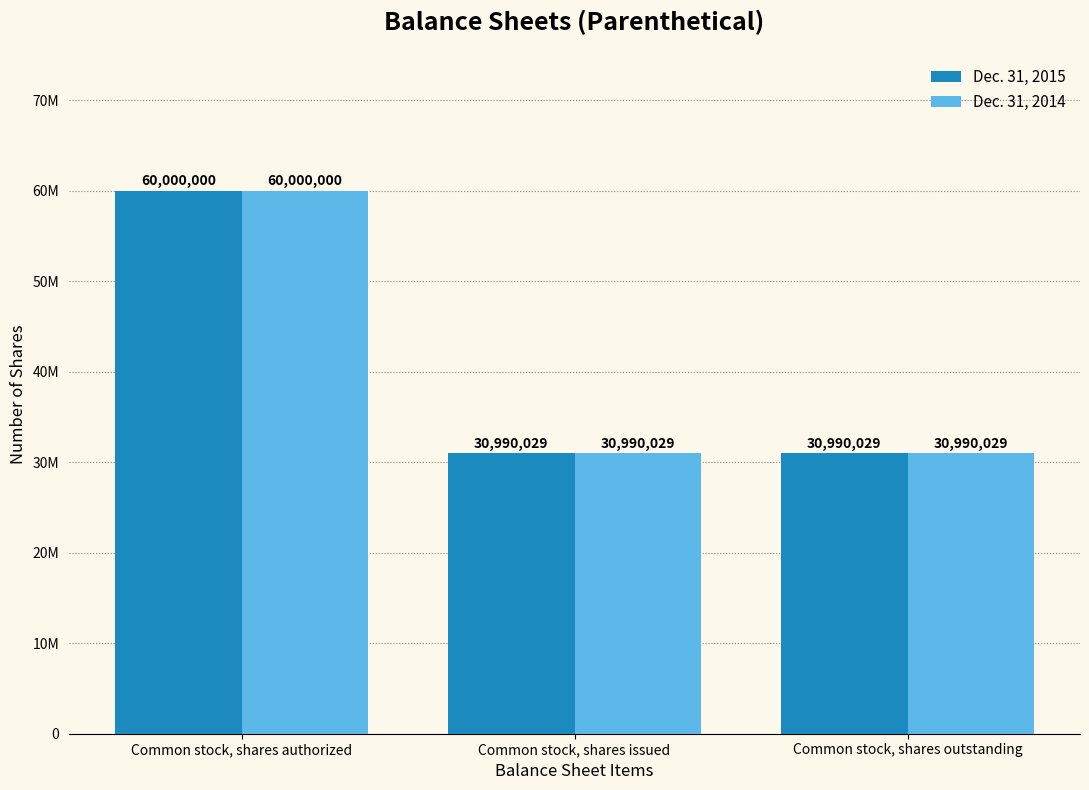

What is the label of the 1st bar from the right?

Common stock, shares outstanding